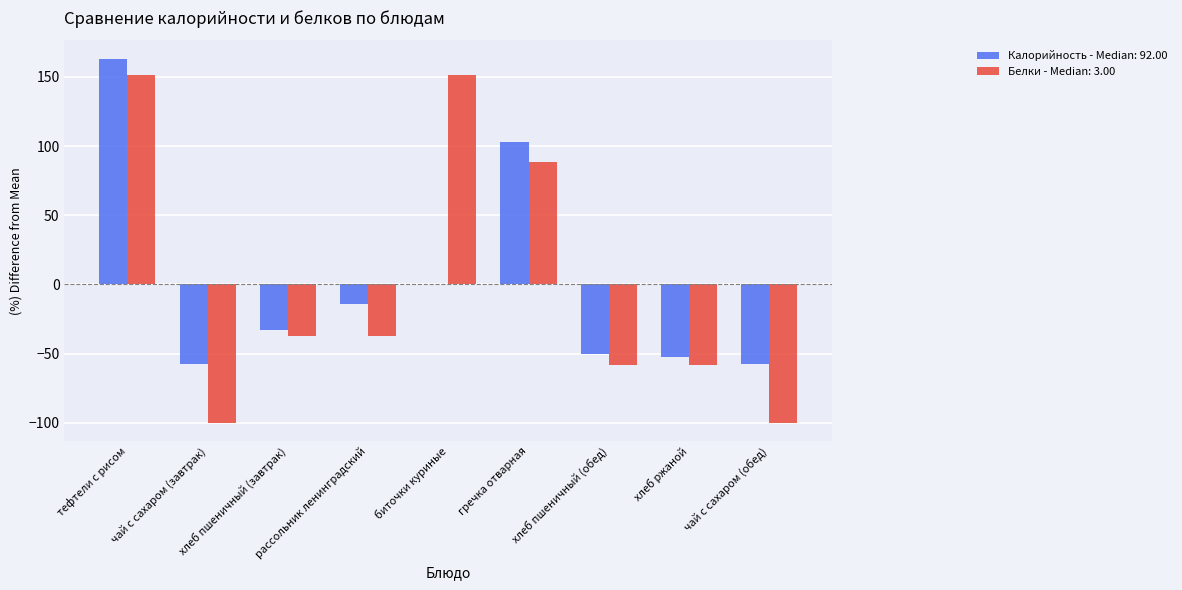

Which label corresponds to the largest value in the chart?

тефтели с рисом